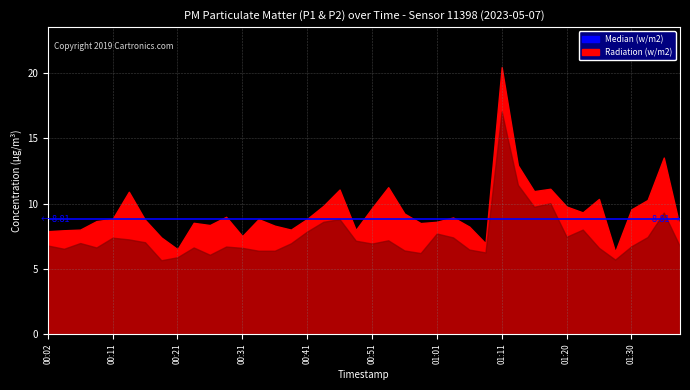

Which has a higher value, 01:03 or 01:28?

01:03